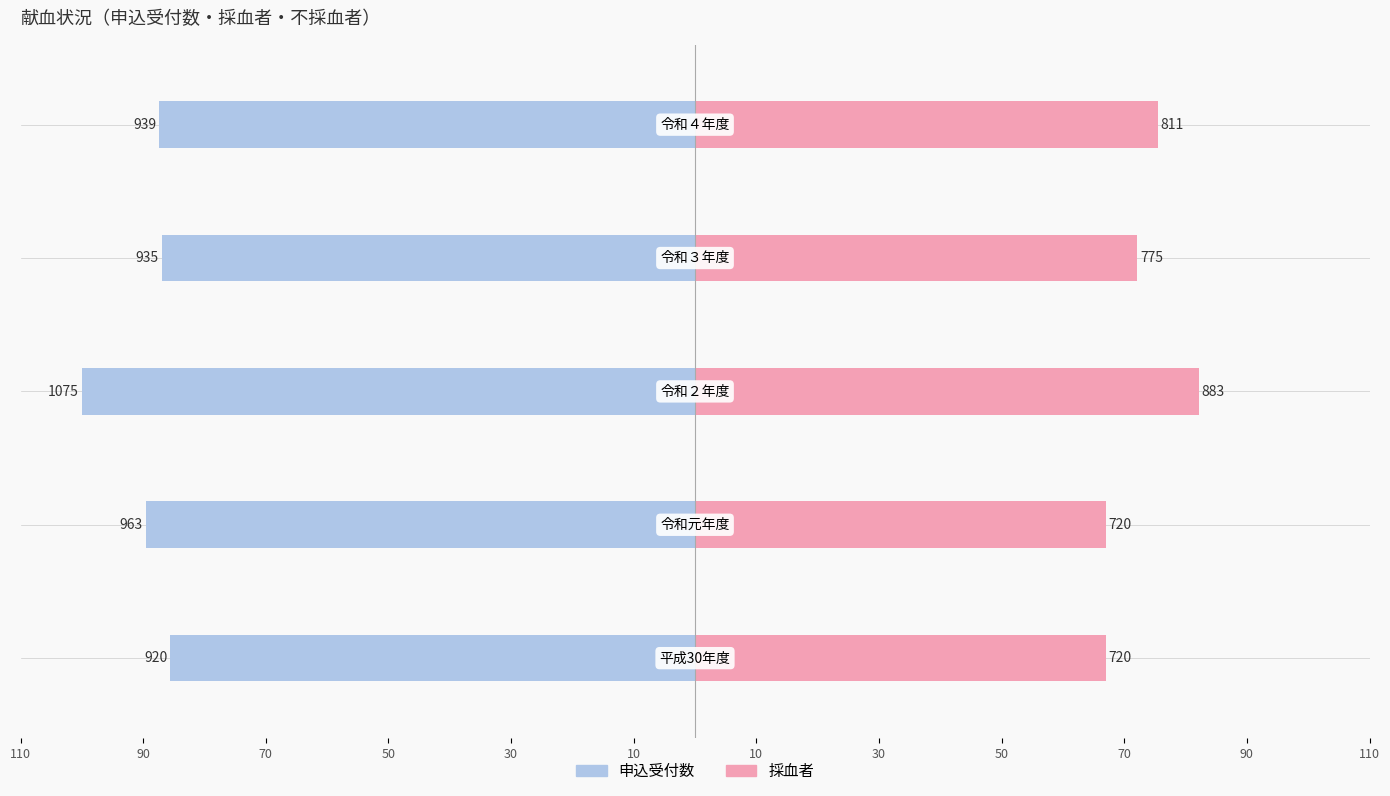

Reading left to right, extract all data points from this chart.

申込受付数: 110=-85.6	90=-89.6	70=-100.0	50=-87.0	30=-87.3
採血者: 110=67.0	90=67.0	70=82.1	50=72.1	30=75.4